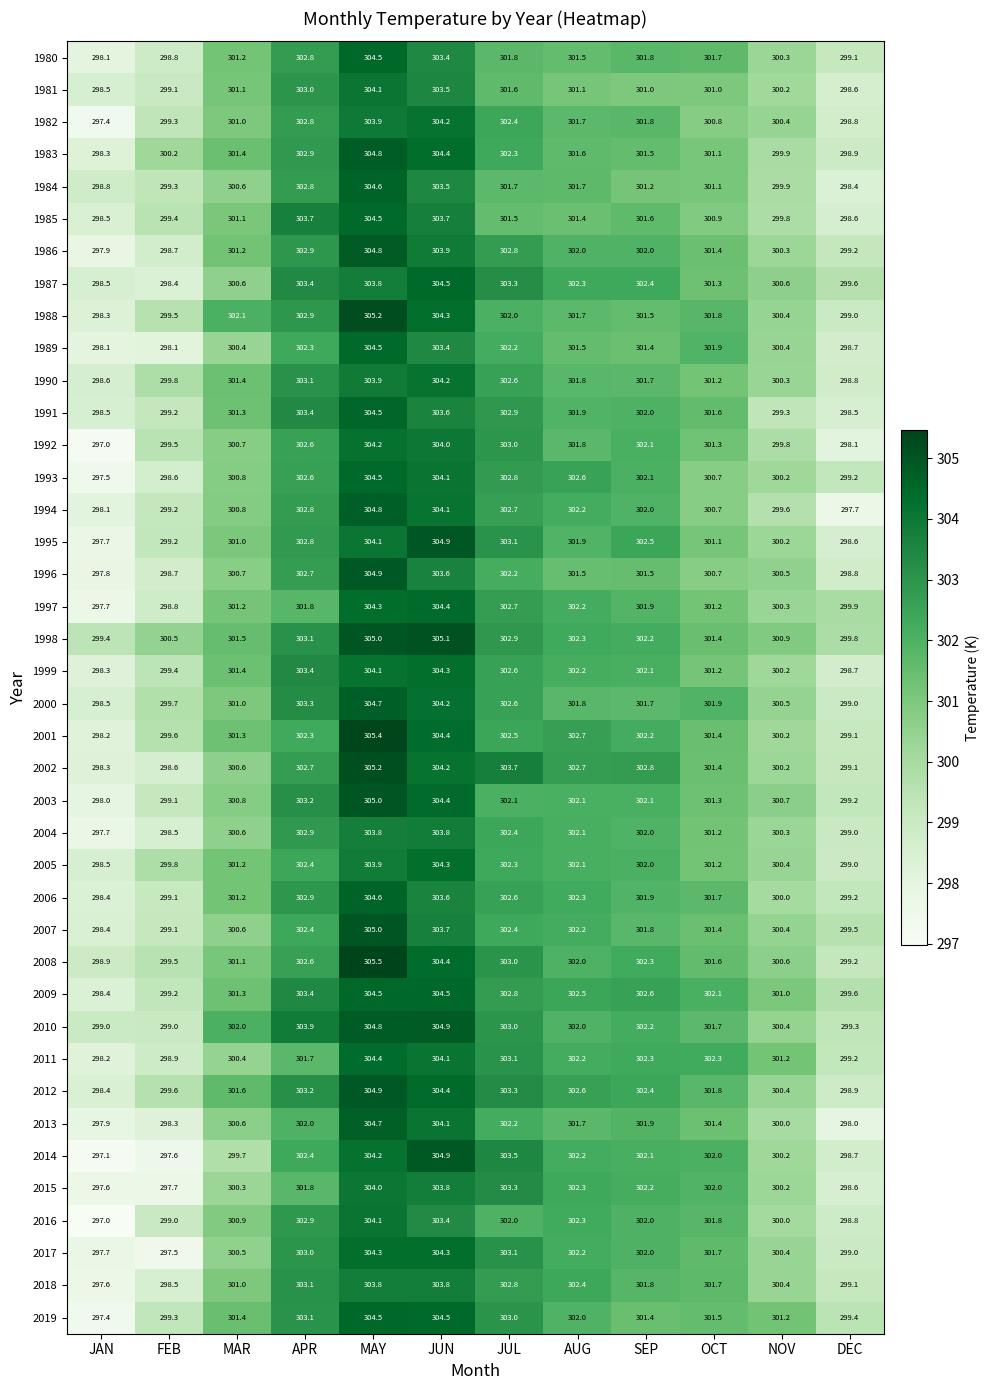

Count the number of categories in the chart.

12